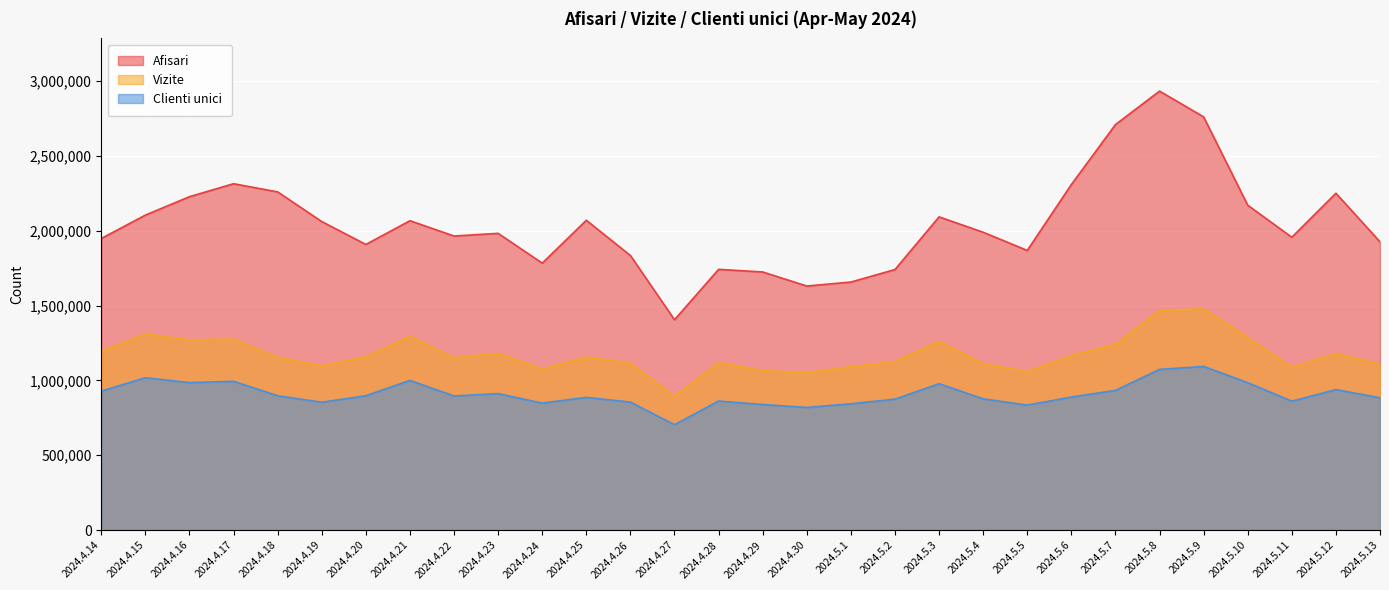

At which category does Afisari reach its first local valley?

2024.4.20